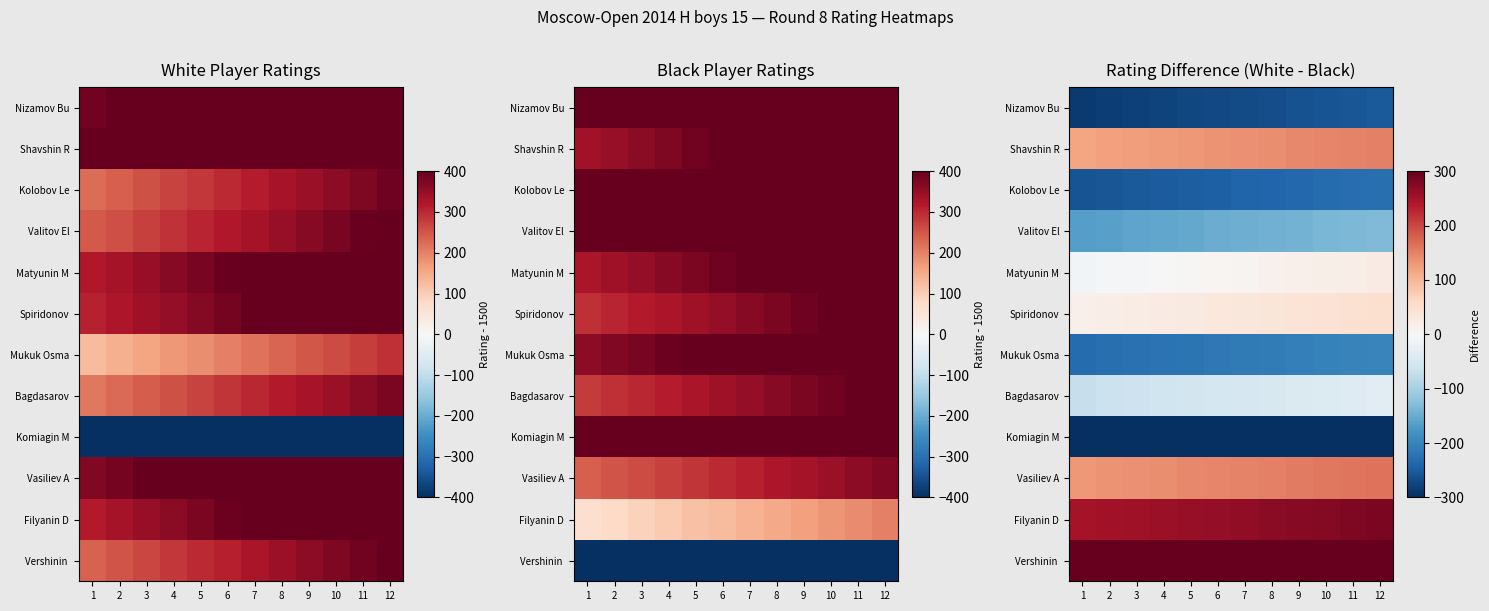

At which category is the sum across all series the highest?

12